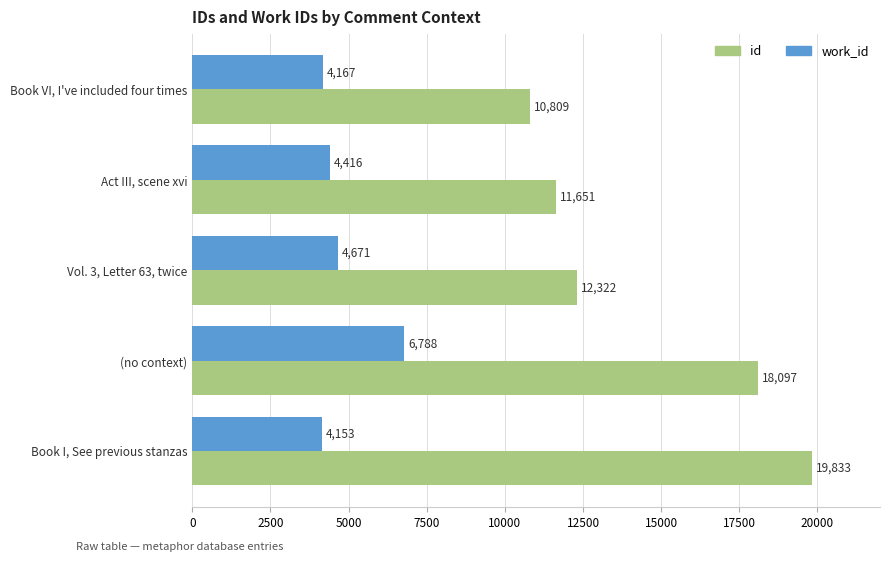

At how many categories does at least one series exceed 5956?

5